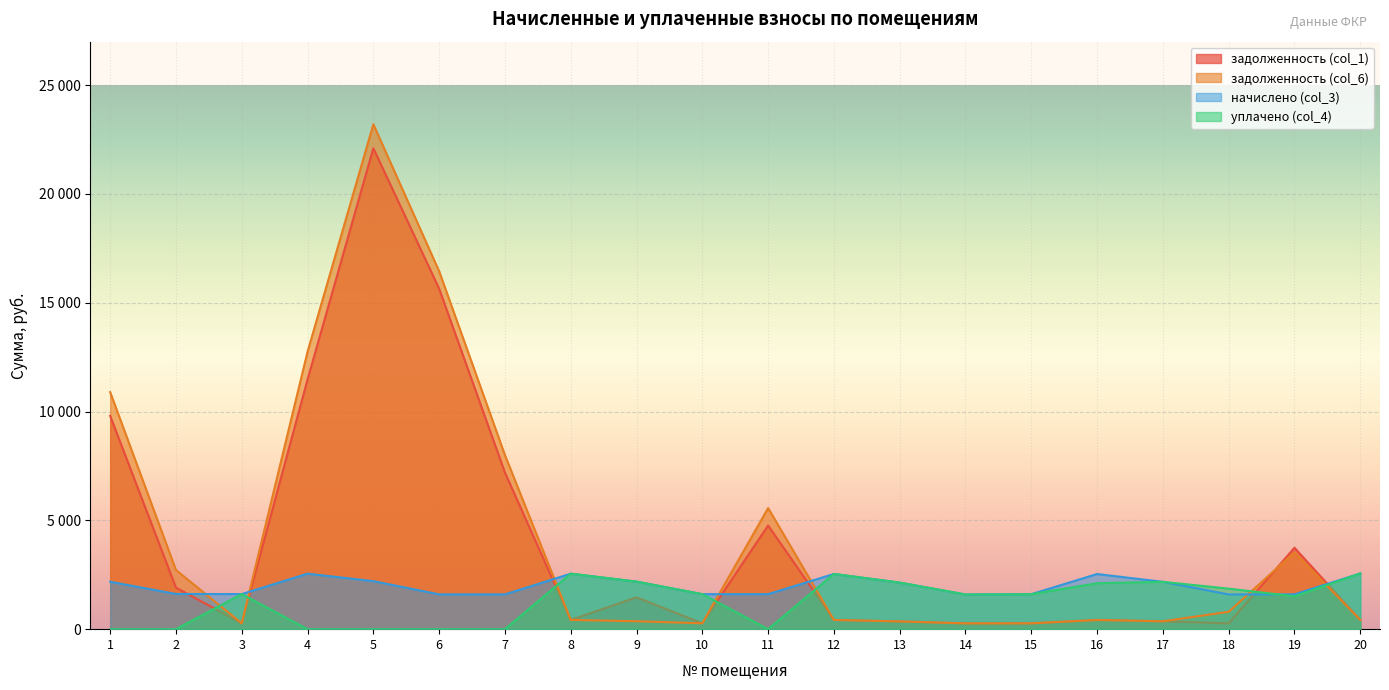

What is the difference between the second highest and second lowest values in the уплачено (col_4) series?

2550.4